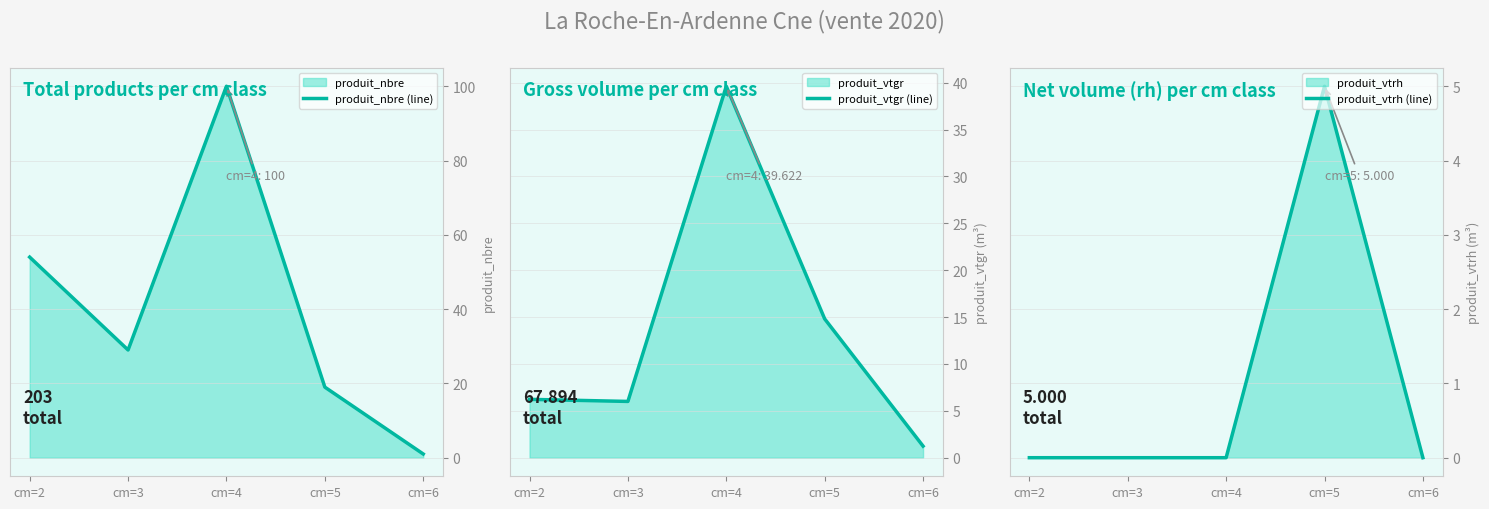

At which label is produit_vtgr (line) closest to 20?

cm=5